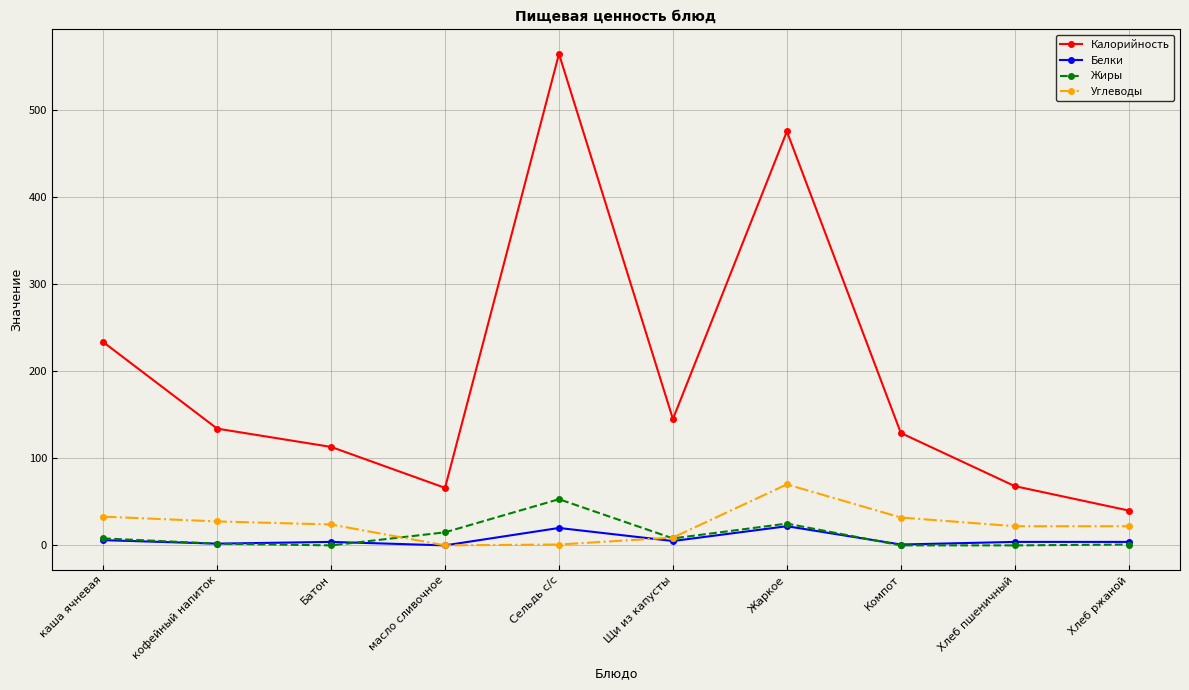

True or false: Калорийность and Жиры intersect in this chart.

False